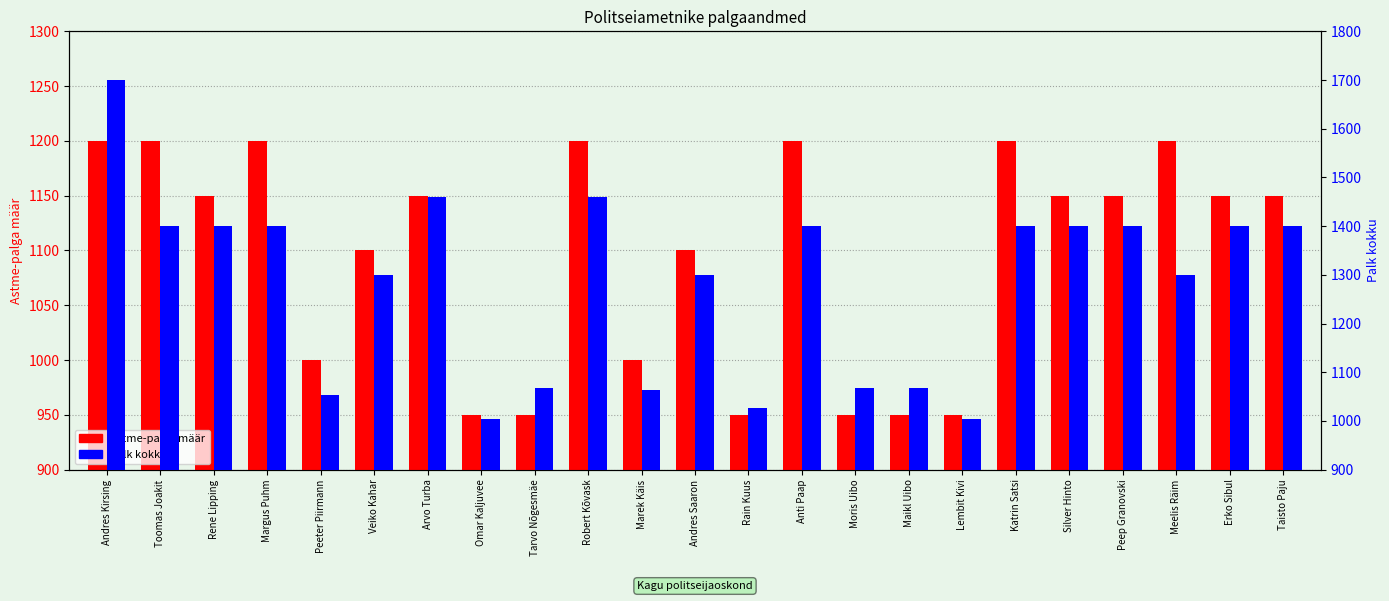

Reading right to left, list all the values displayed in this chart.

Astme-palga määr: 1150	1150	1200	1150	1150	1200	950	950	950	1200	950	1100	1000	1200	950	950	1150	1100	1000	1200	1150	1200	1200
Palk kokku: 1400	1400	1300	1400	1400	1400	1003	1067	1067	1400	1026	1300	1063	1459	1067	1003	1459	1300	1053	1400	1400	1400	1700